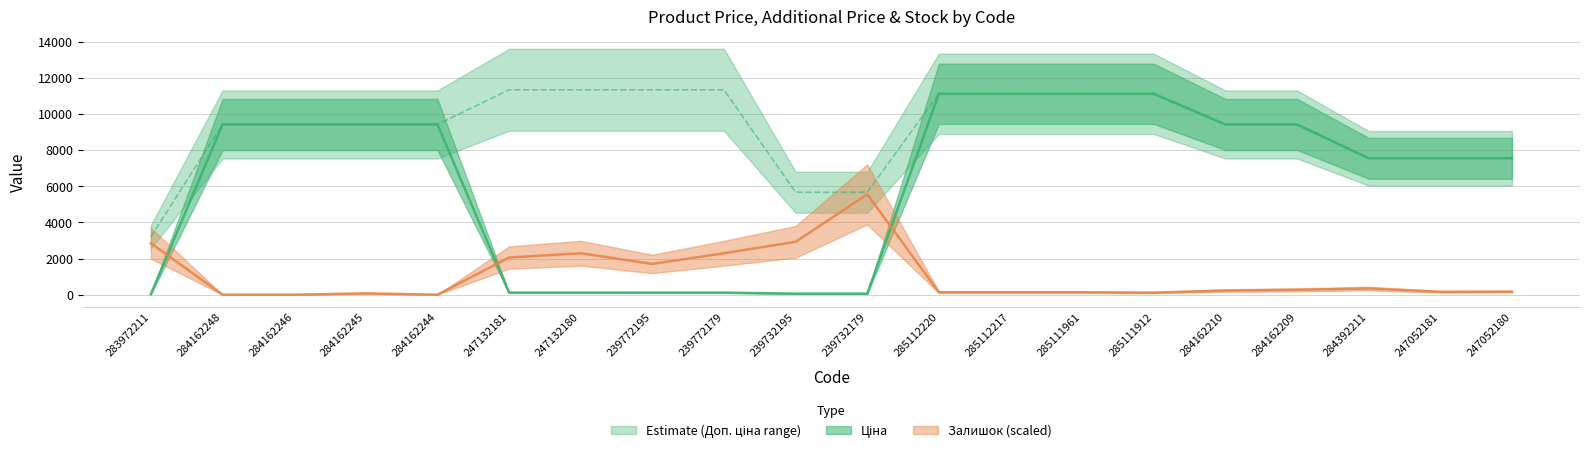

True or false: Залишок and Доп. ціна intersect in this chart.

False